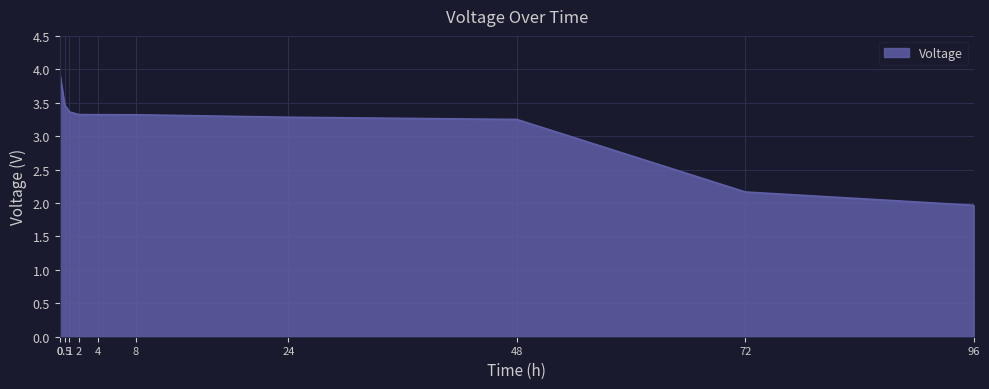

Approximately how many times larger is the value at 0.5 compared to 8?

1.0